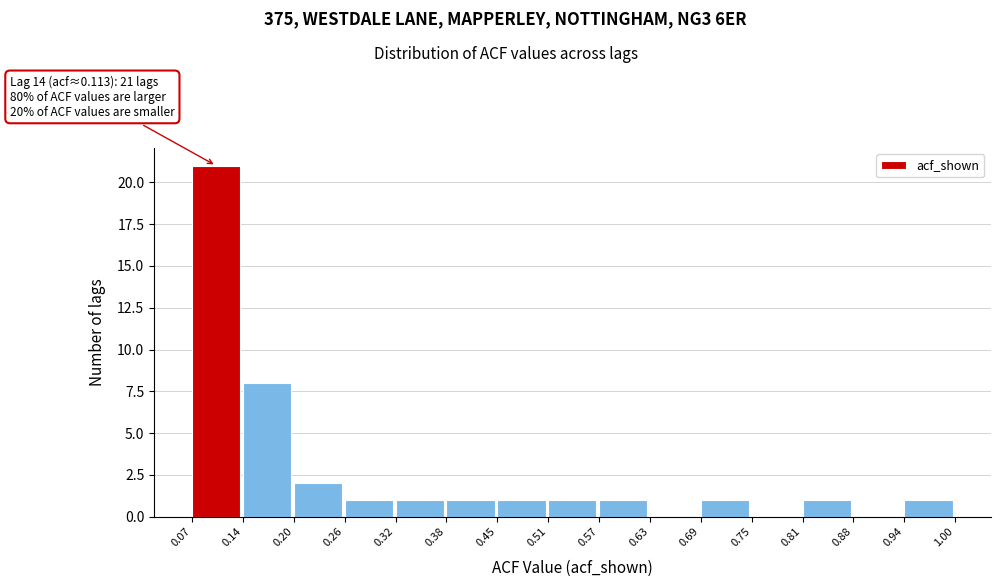

Which range on the x-axis has the tallest bar?

0.07 to 0.14